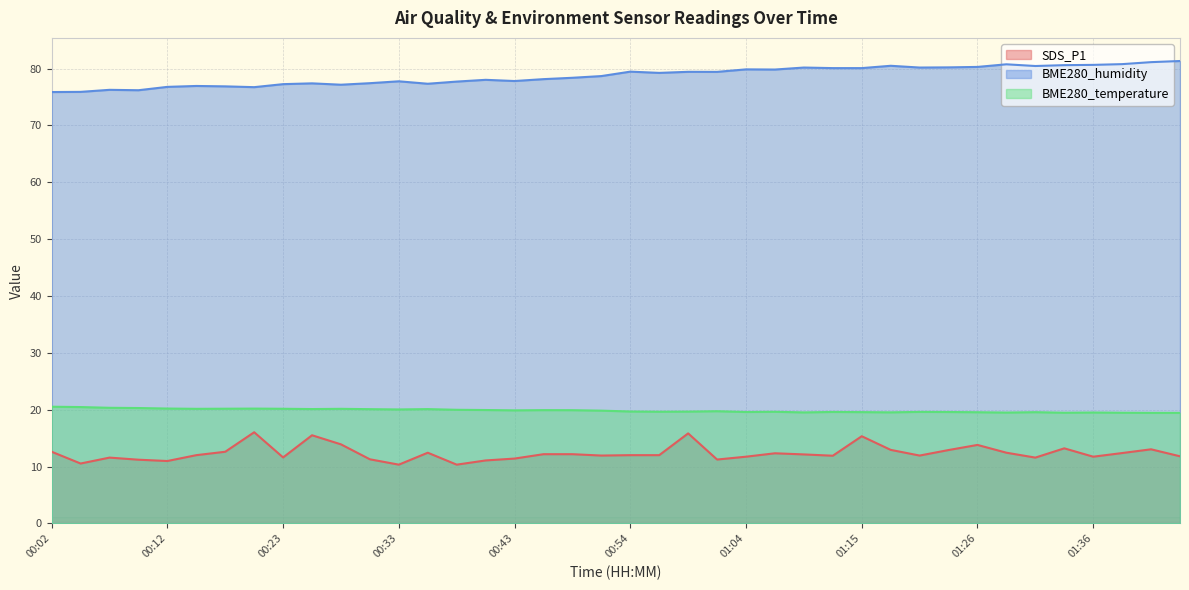

List the series in order of their peak value, lowest first.

SDS_P1, BME280_temperature, BME280_humidity